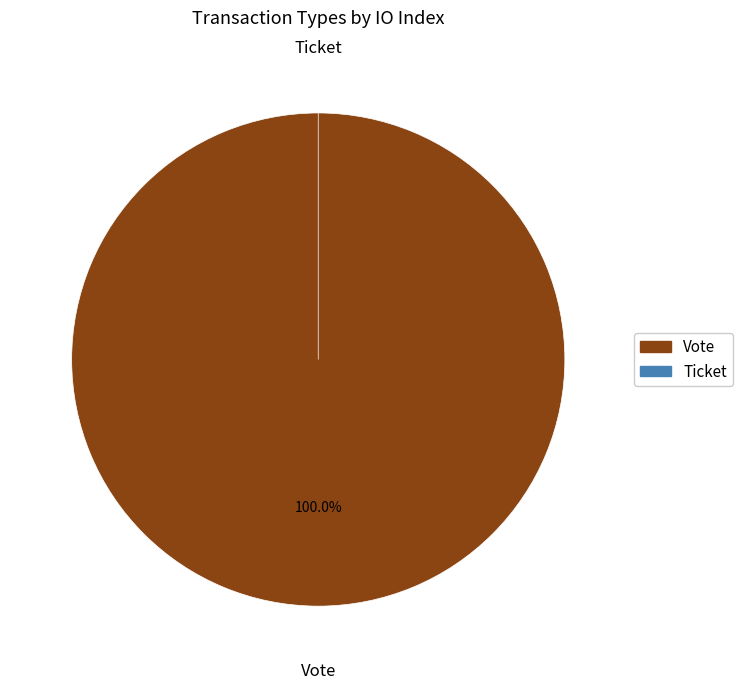

What is the change in value from Vote to Ticket?

-1